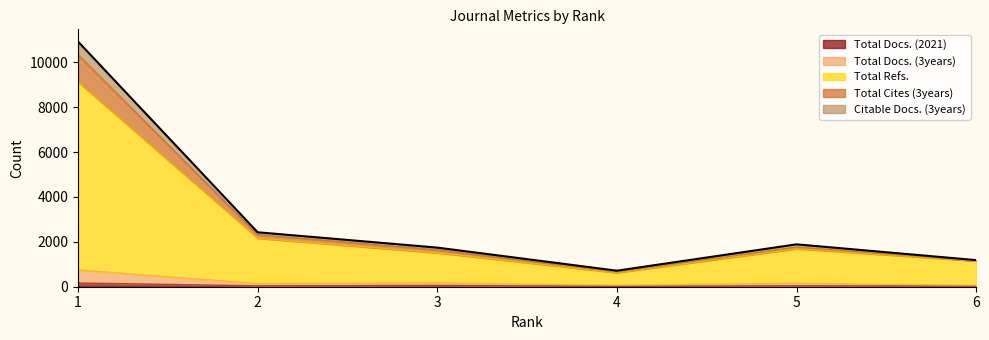

Does the chart display data point markers on the line(s)?

No